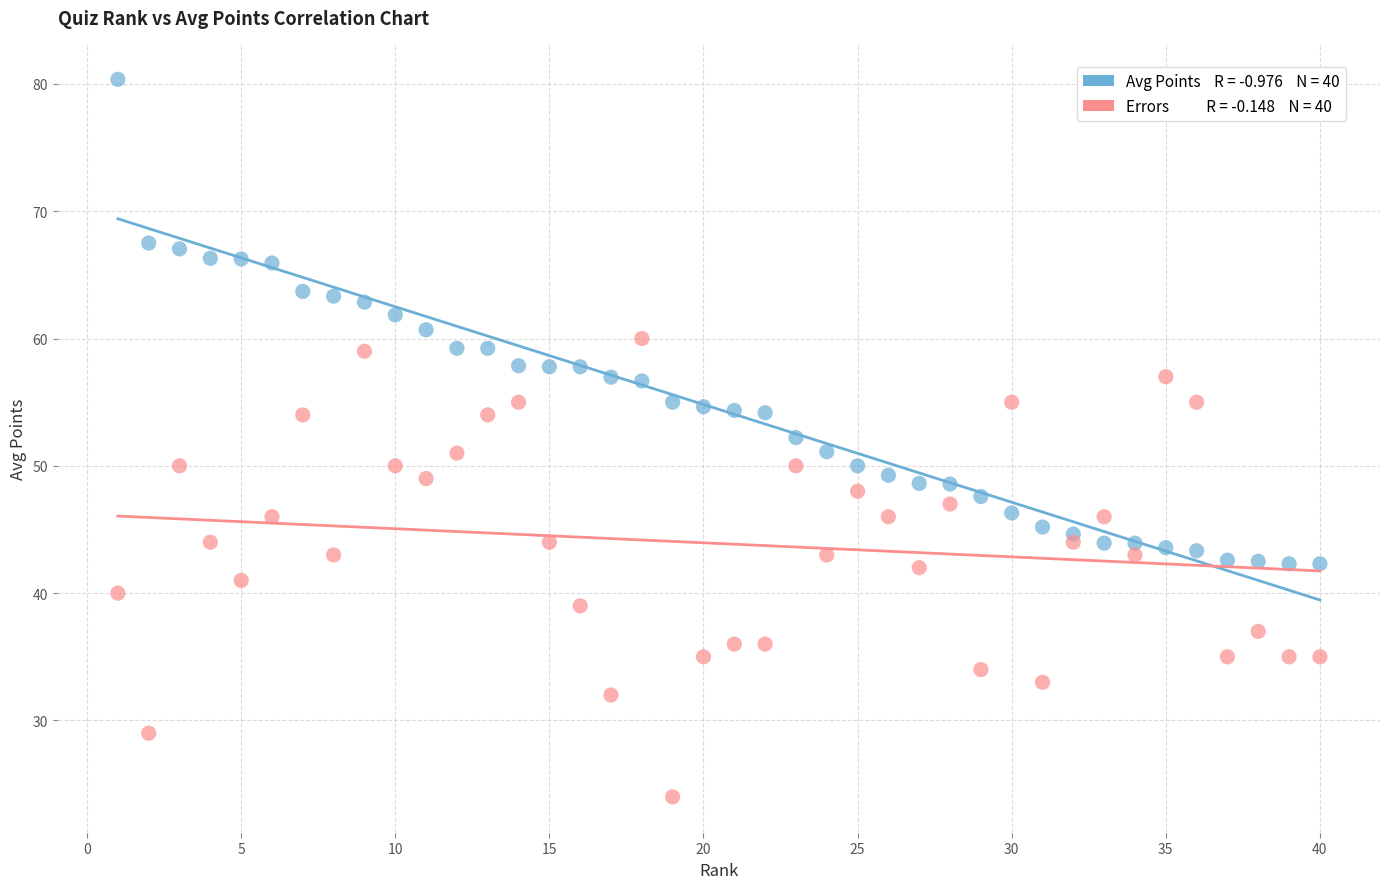

Across all data points, what is the range of X values (max minus min)?

39.0